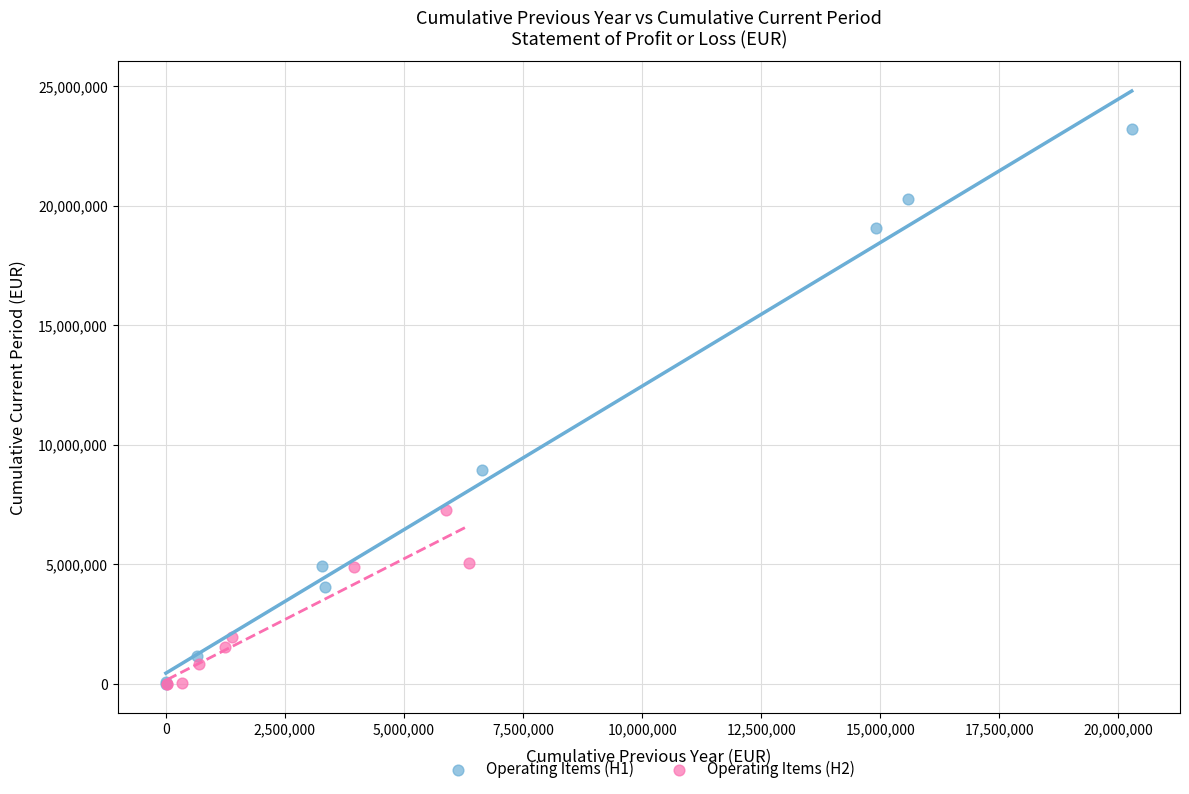

Which series has the widest spread of Y values?

Operating Items (H1)